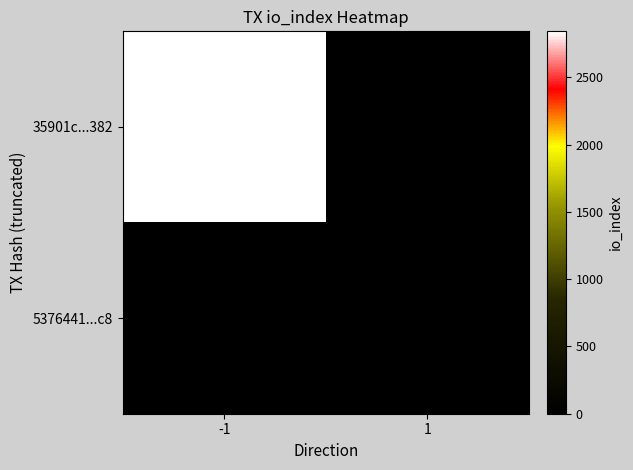

At which category is the sum across all series the highest?

-1